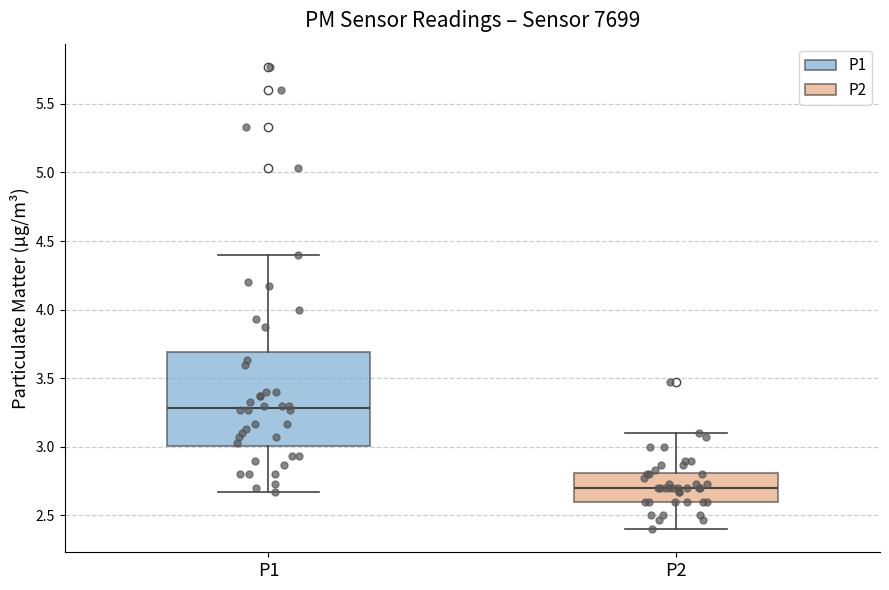

Reading left to right, read every box against the y-axis: the position of its median line, the range the box covers, and the ends of its whiskers. The values are not printed on the chart, so give them approximately, as read against the axis.

P1: median 3.30, box 3.00 to 3.70, whiskers 2.65 to 4.40
P2: median 2.70, box 2.60 to 2.80, whiskers 2.40 to 3.10